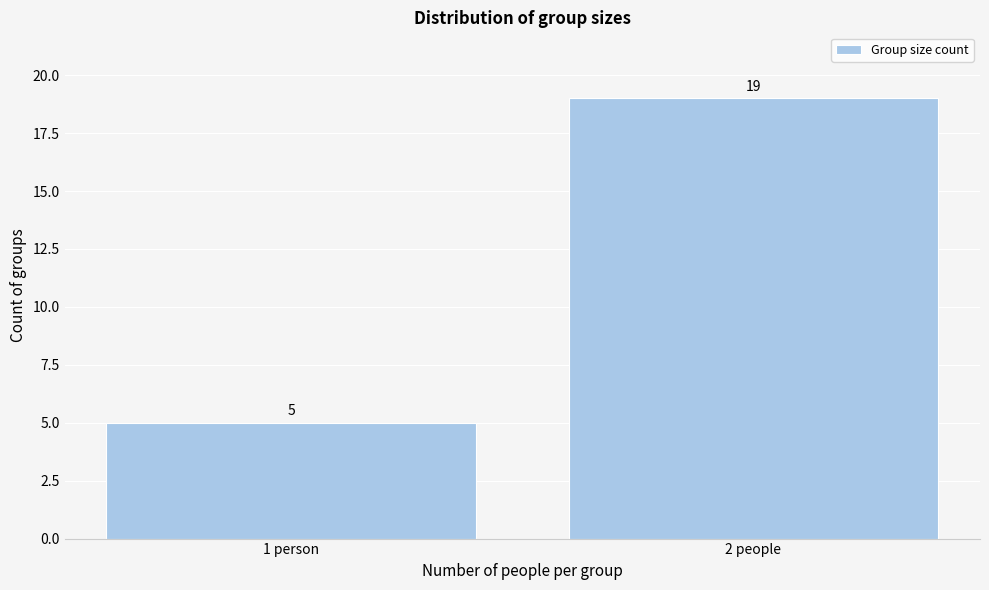

Reading right to left, list all the values displayed in this chart.

2 people=19	1 person=5